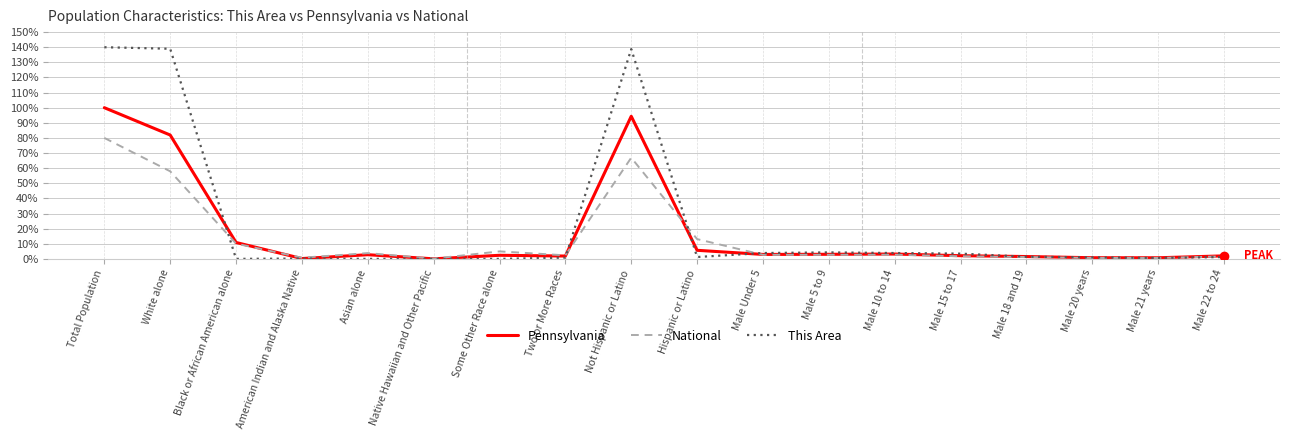

At which label does National reach its peak?

Total Population